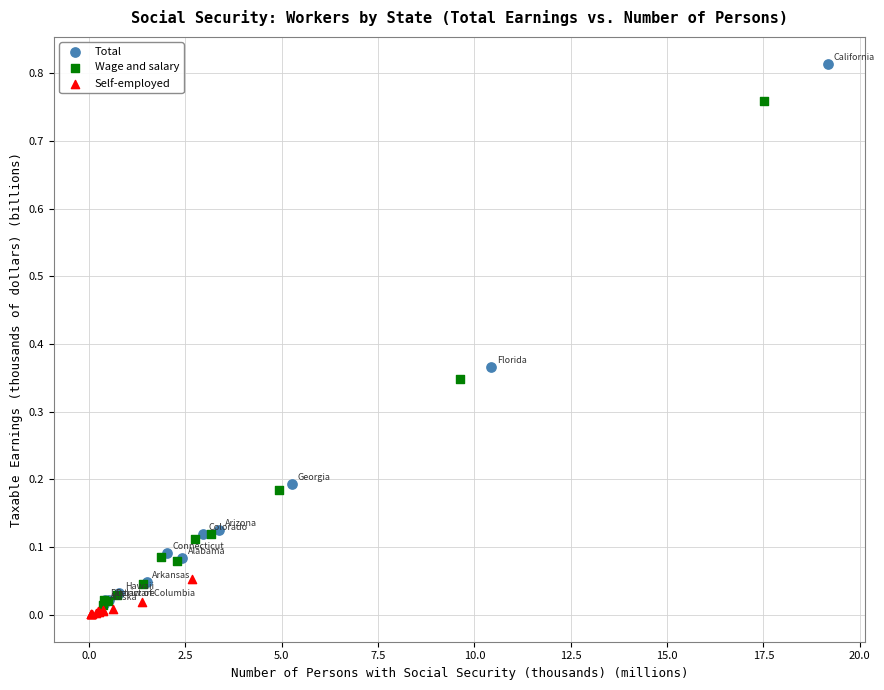

Which series reaches the minimum Y coordinate?

Self-employed